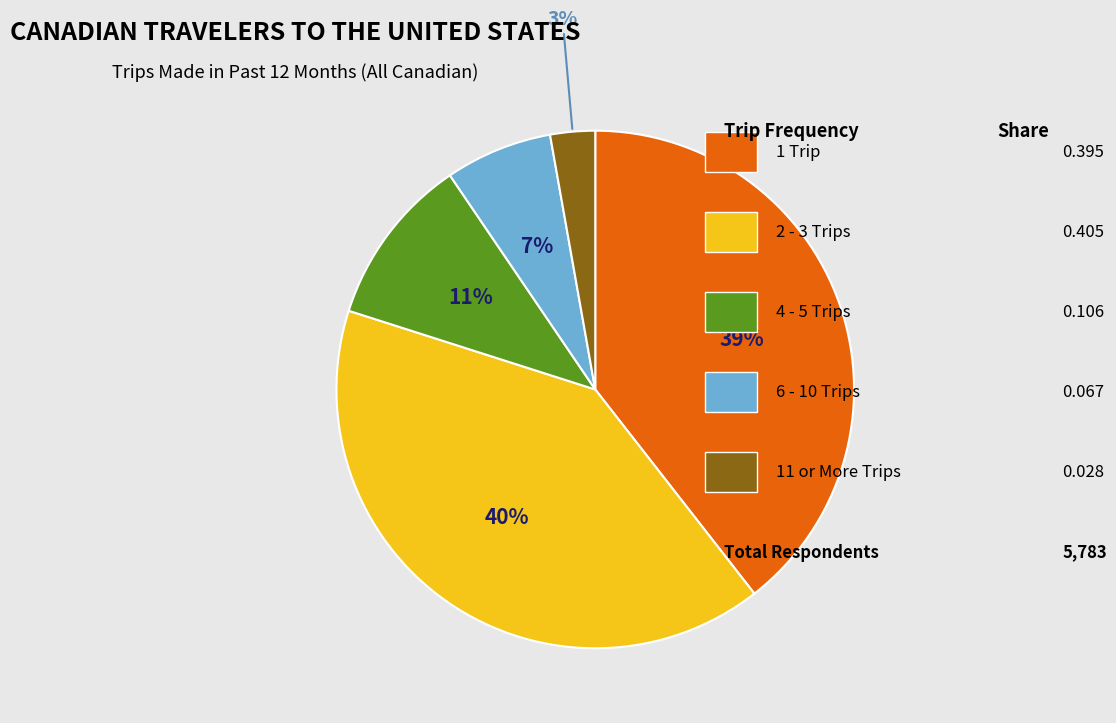

Does any single category account for the majority?

No